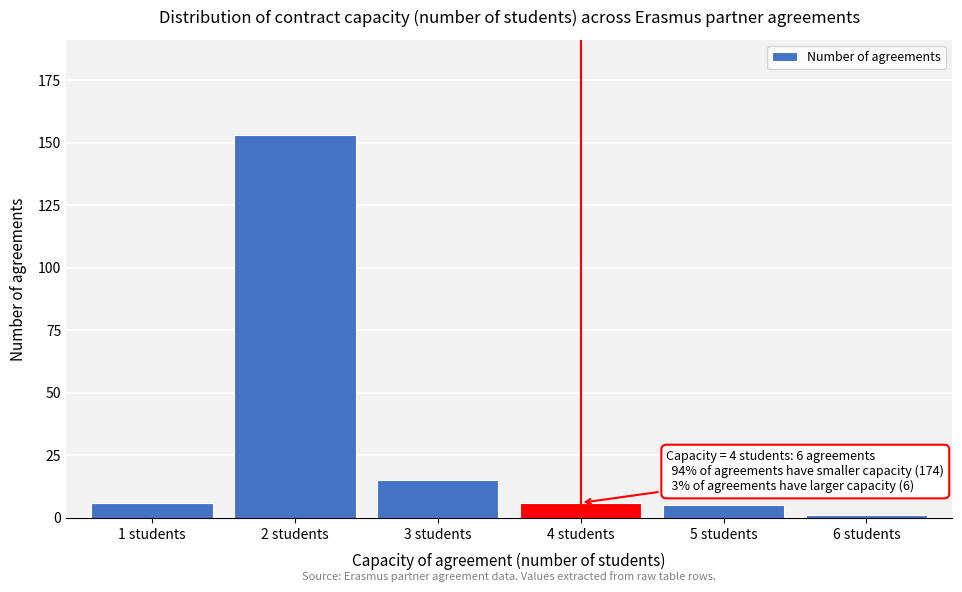

Reading left to right, what are all the values shown in this chart?

6	153	15	6	5	1